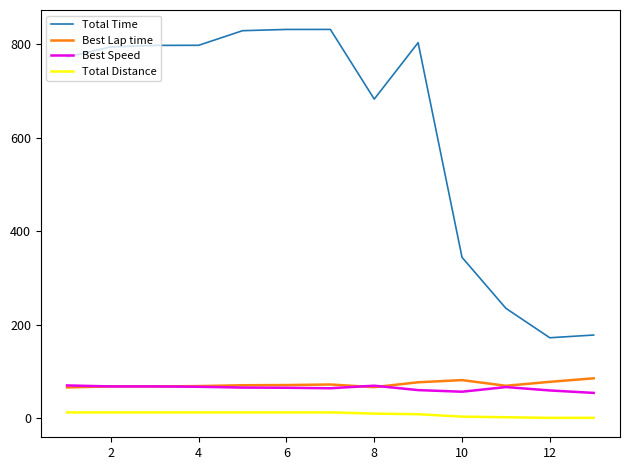

What is the difference between the maximum and minimum values in the Total Distance series?

11.7